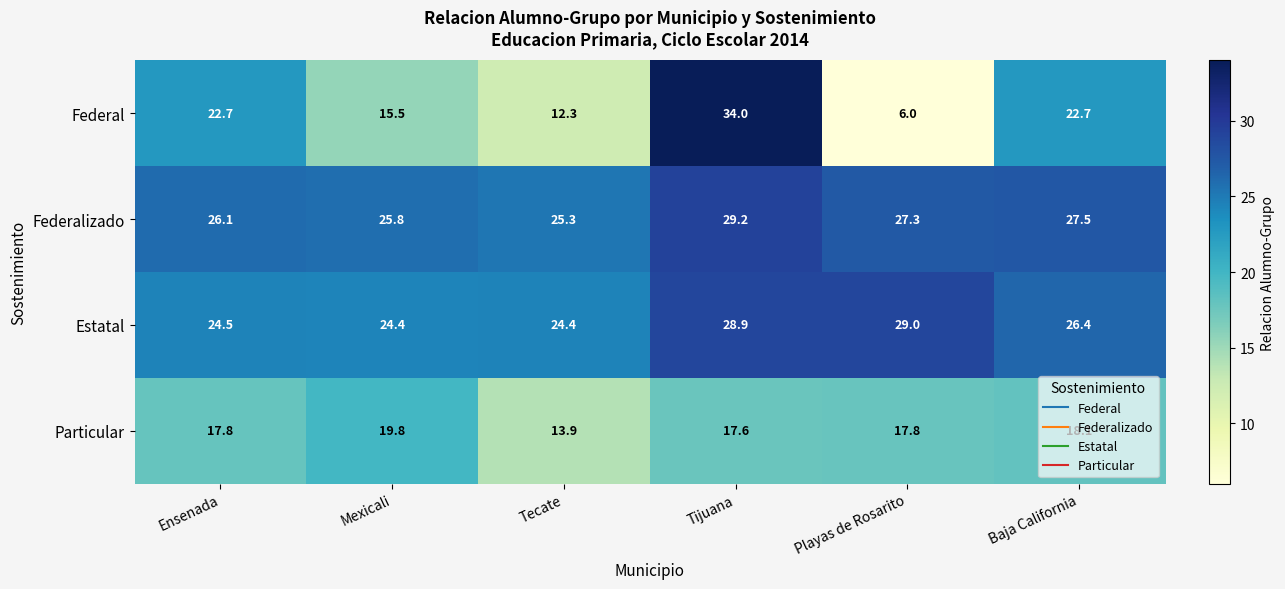

The Federalizado series shows 27.5 at Baja California. True or false?

True